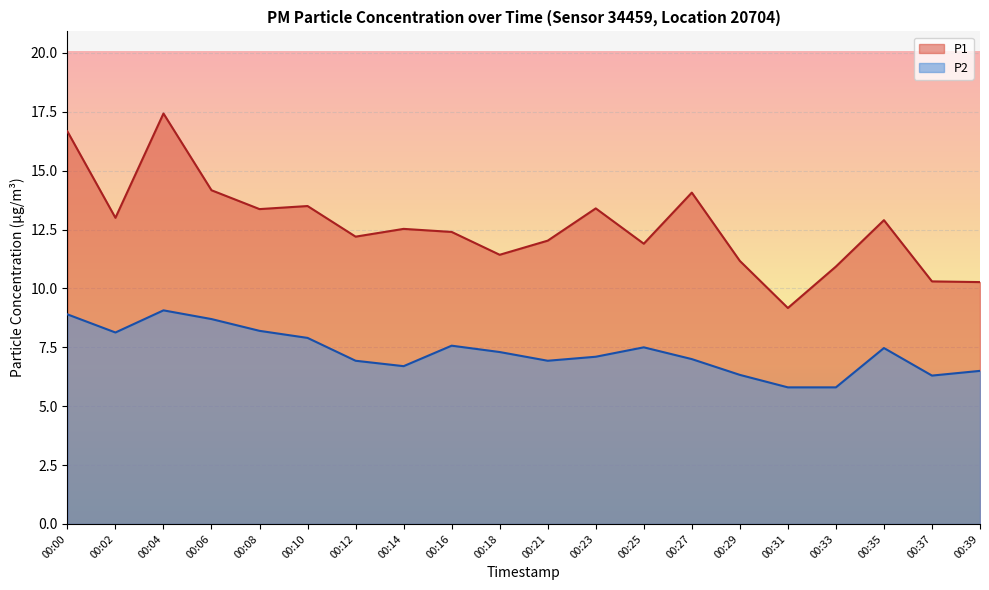

At which category is the sum across all series the highest?

00:04